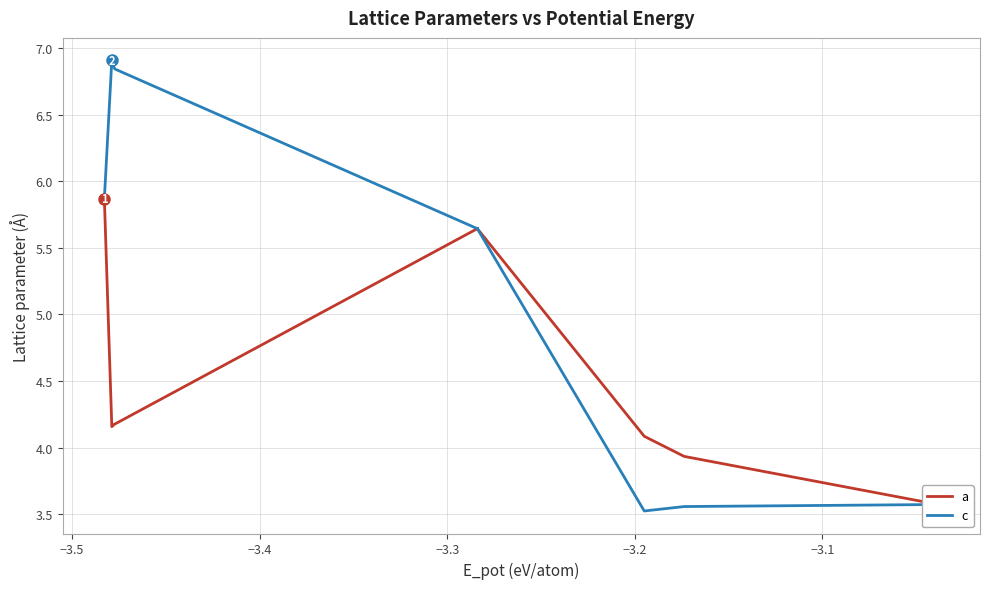

How many lines are shown in the chart?

2